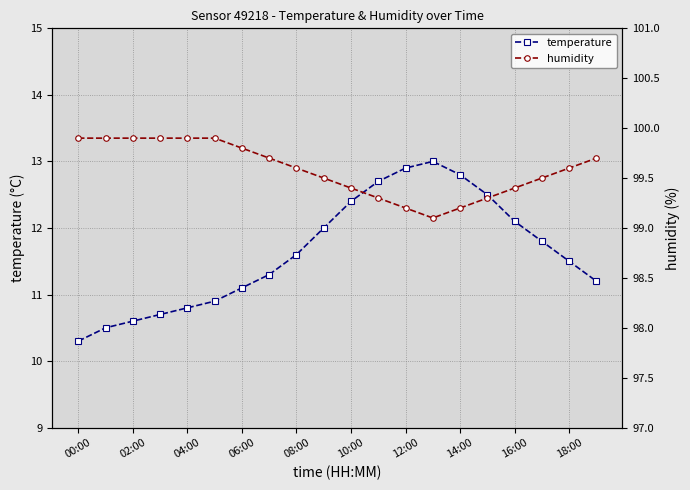

Which series has the widest spread of values?

temperature